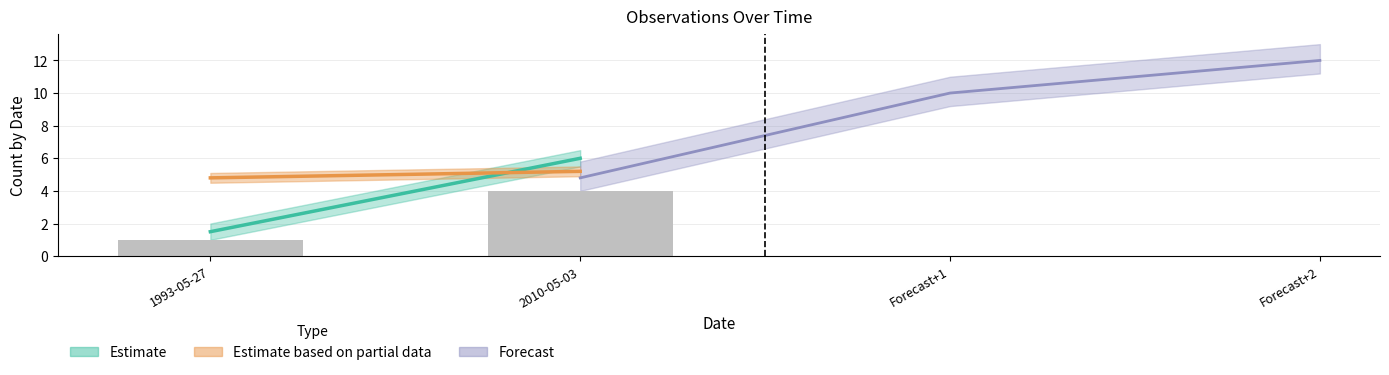

List the labels in order of value, smallest first.

1993-05-27, 2010-05-03